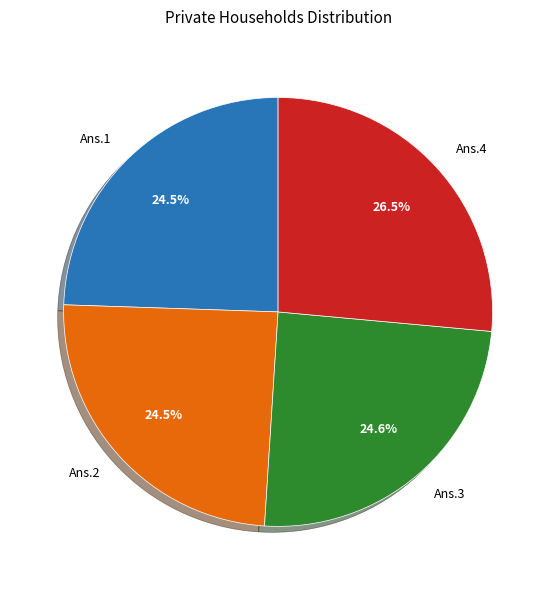

To the nearest percent, what is the difference between the largest and smallest slice percentages?

2%